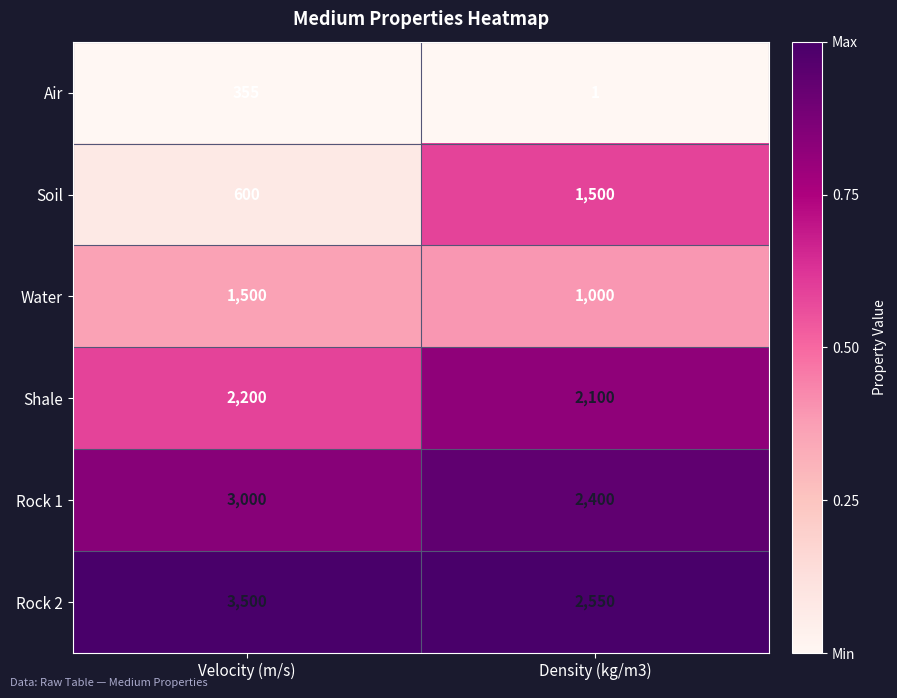

True or false: Water has a value of 1500 at Velocity (m/s).

True